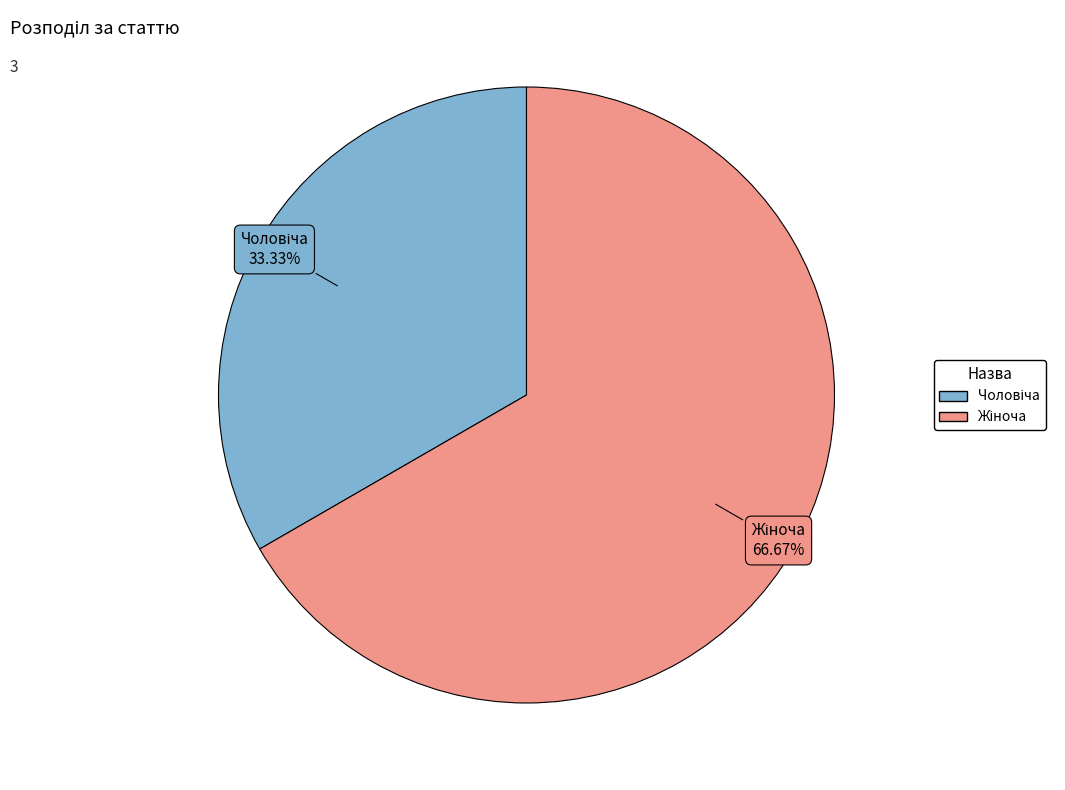

Is there any slice that represents more than half of the pie?

Yes